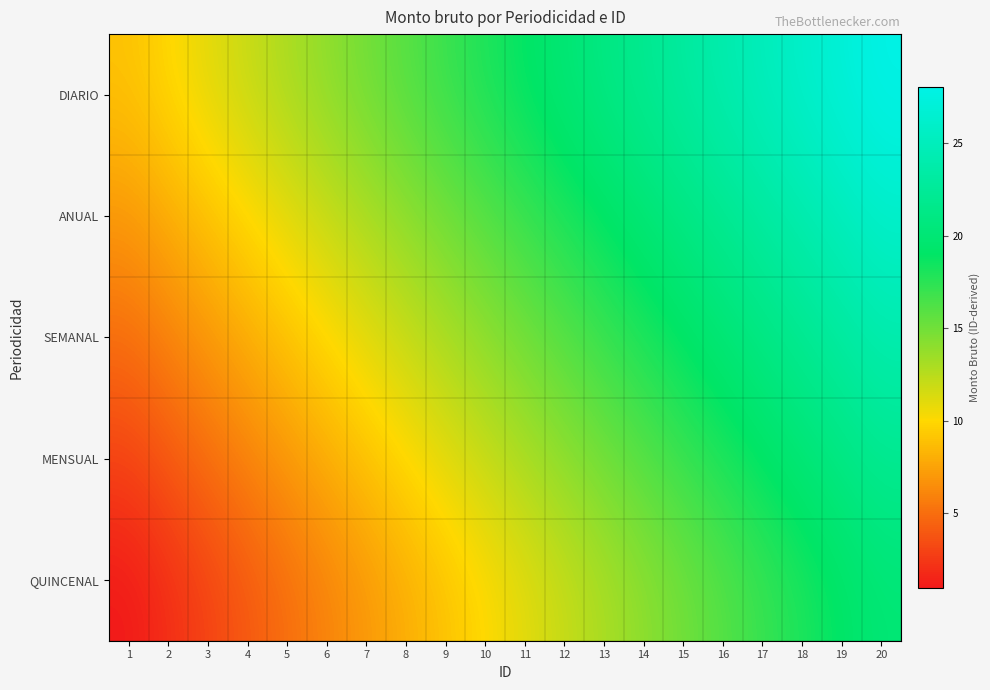

How many data points does each series have?

20